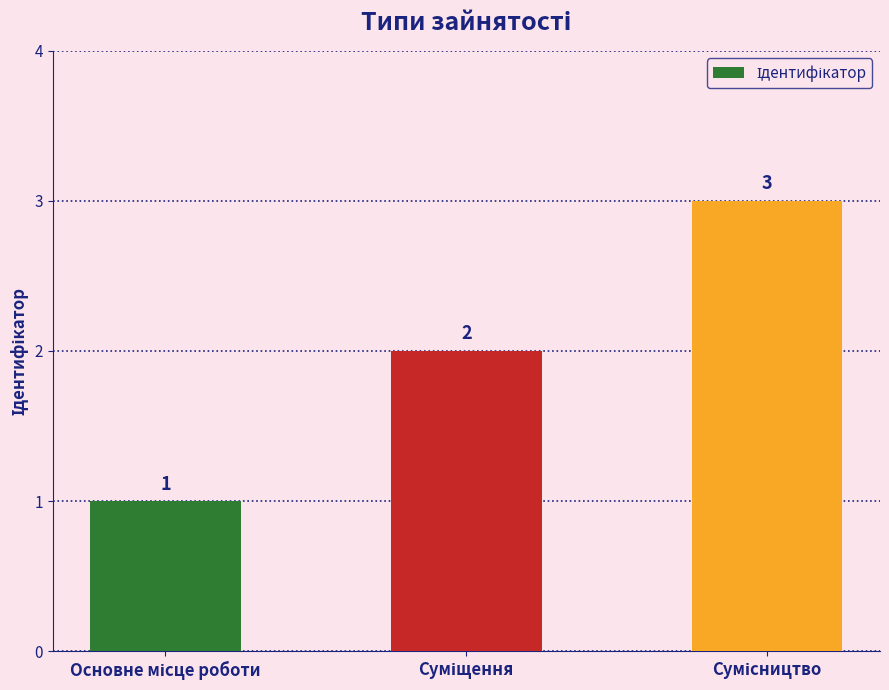

What is the sum of all values?

6